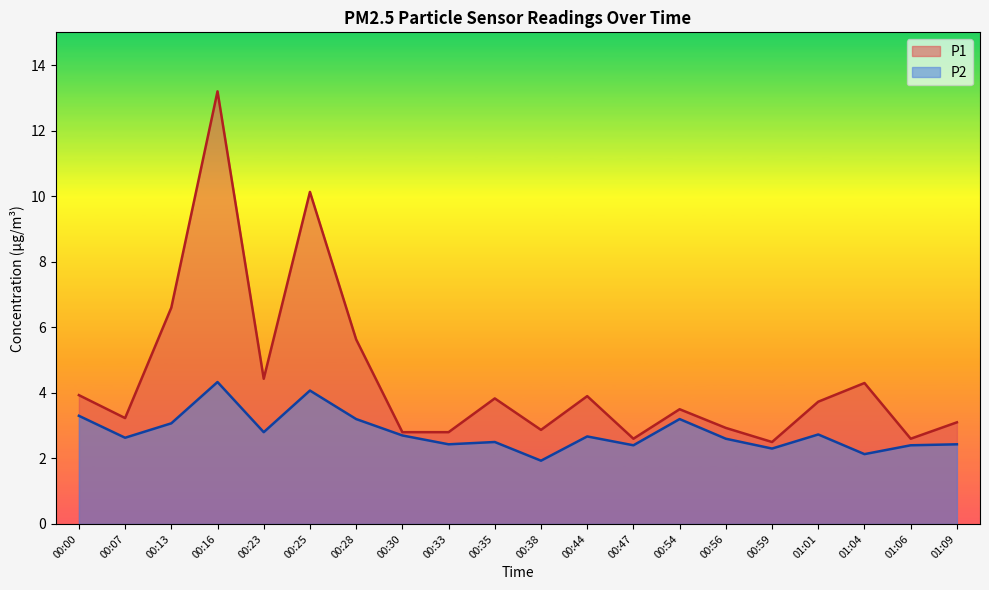

Which series has the largest range (max minus min)?

P1